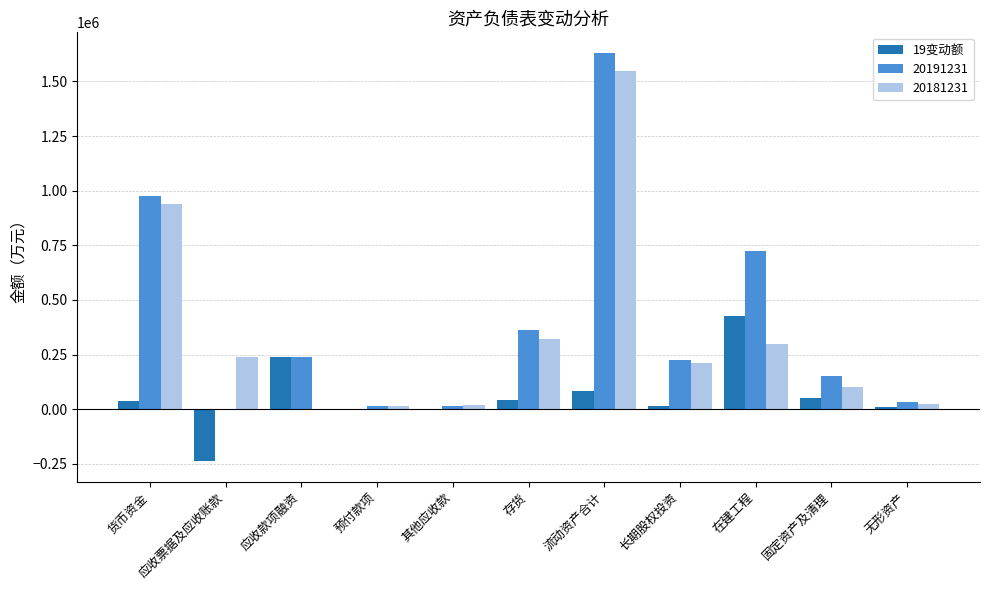

Is it true that 20181231 equals 1549446.8 at 流动资产合计?

True